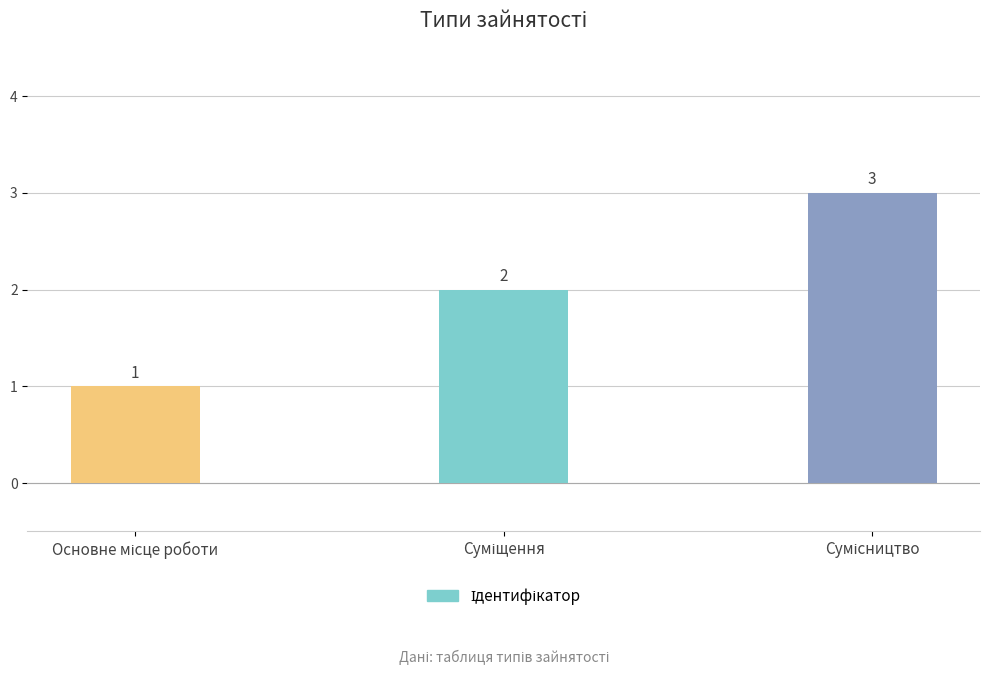

How many values are between 1 and 3?

3